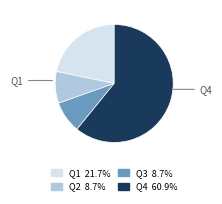

Between Q1 and Q3, which is larger?

Q1